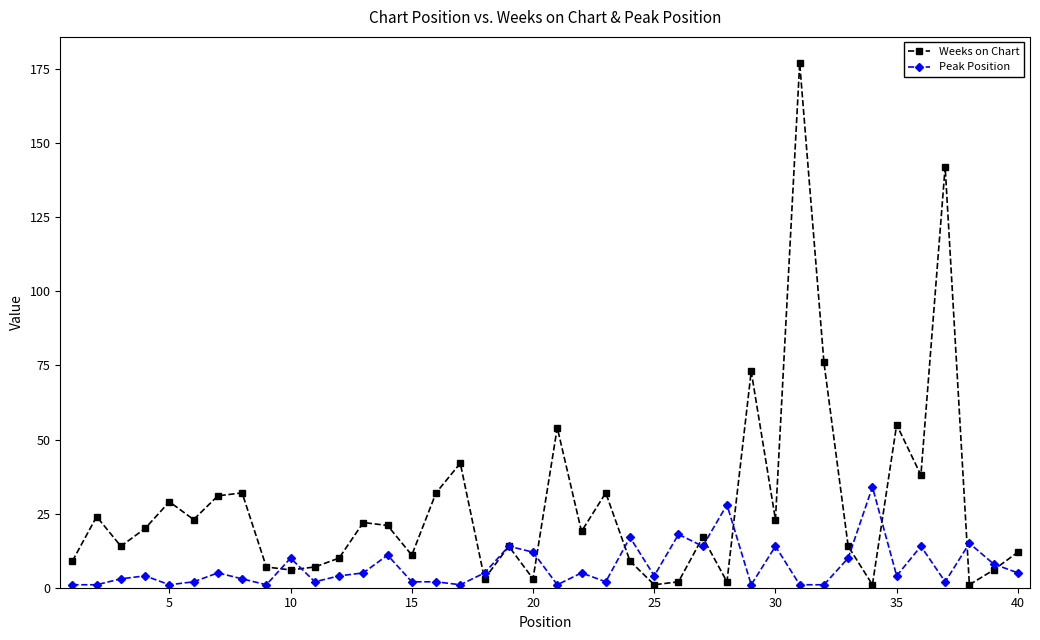

True or false: Weeks on Chart has more than 1 points higher than both neighbors.

True